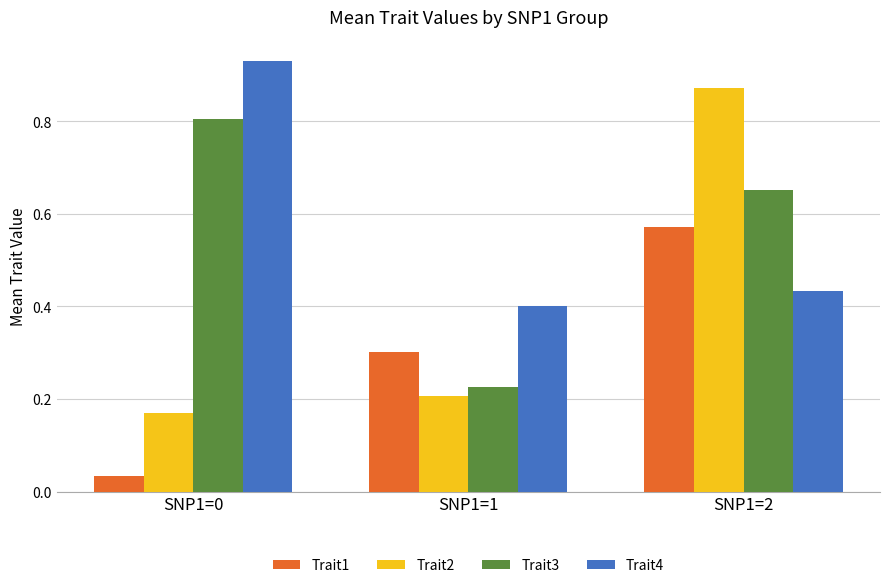

Rank the series by their maximum value, from highest to lowest.

Trait4, Trait2, Trait3, Trait1